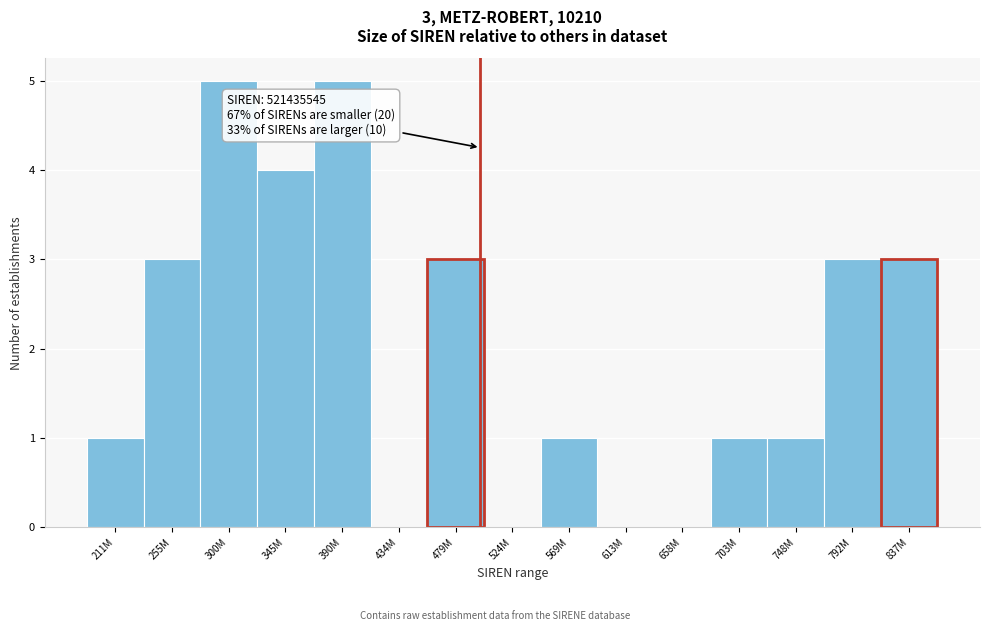

Reading right to left, transcribe all the data shown in this chart.

837M=3	792M=3	748M=1	703M=1	658M=0	613M=0	569M=1	524M=0	479M=3	434M=0	390M=5	345M=4	300M=5	255M=3	211M=1